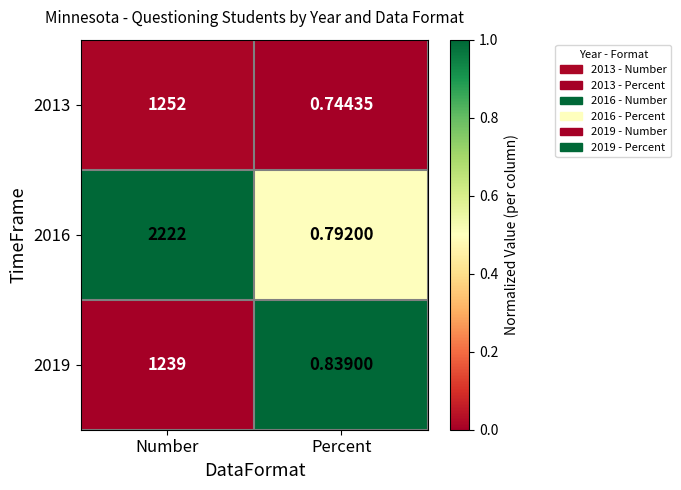

At Percent, list the series in order from largest to smallest.

2019, 2016, 2013